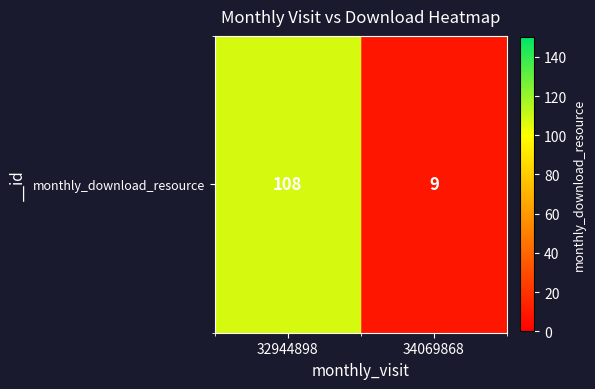

Reading left to right, list all the values displayed in this chart.

32944898=108	34069868=9